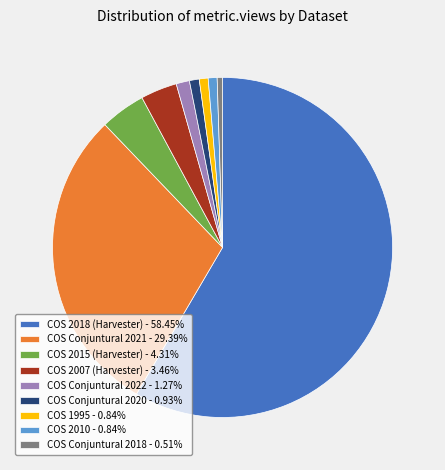

Is there any slice that represents more than half of the pie?

Yes